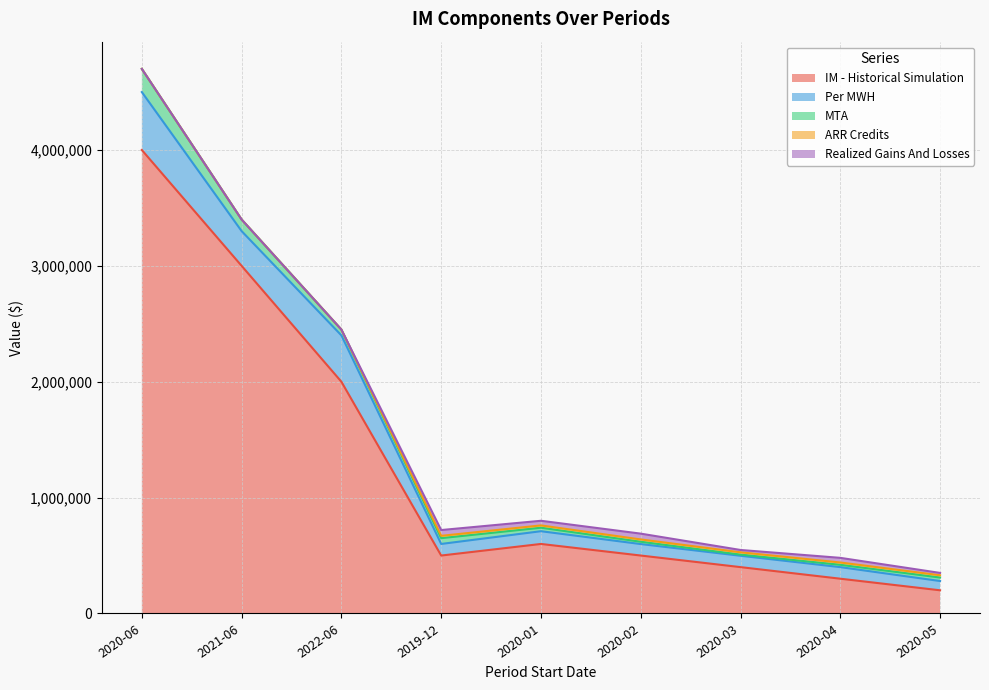

Rank the series by their maximum value, from lowest to highest.

ARR Credits, Realized Gains And Losses, MTA, Per MWH, IM - Historical Simulation